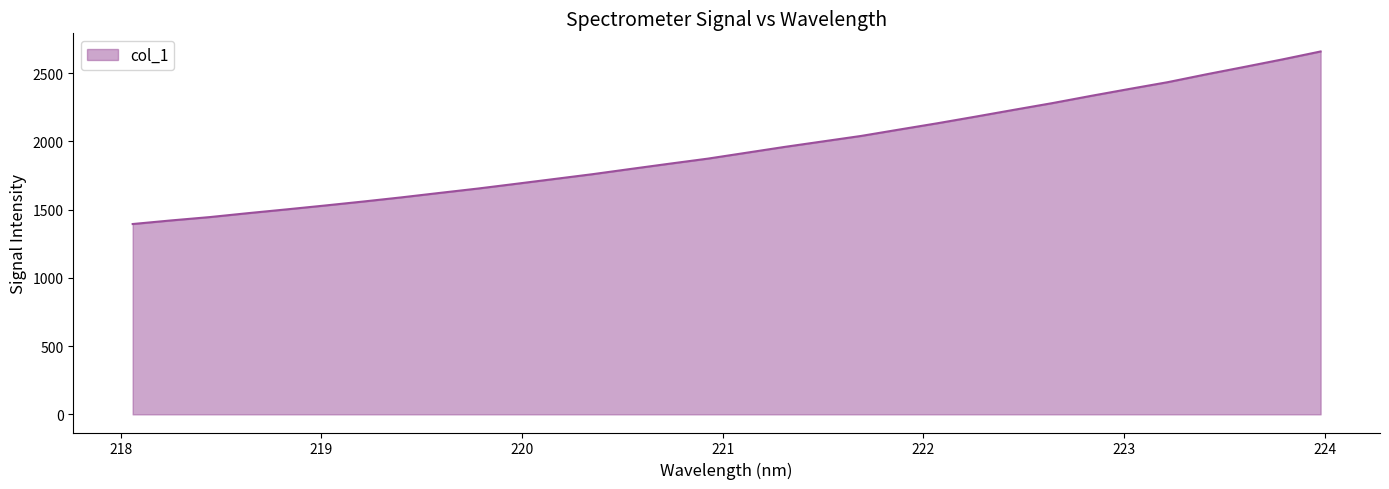

What is the sum of all values?

62157.8